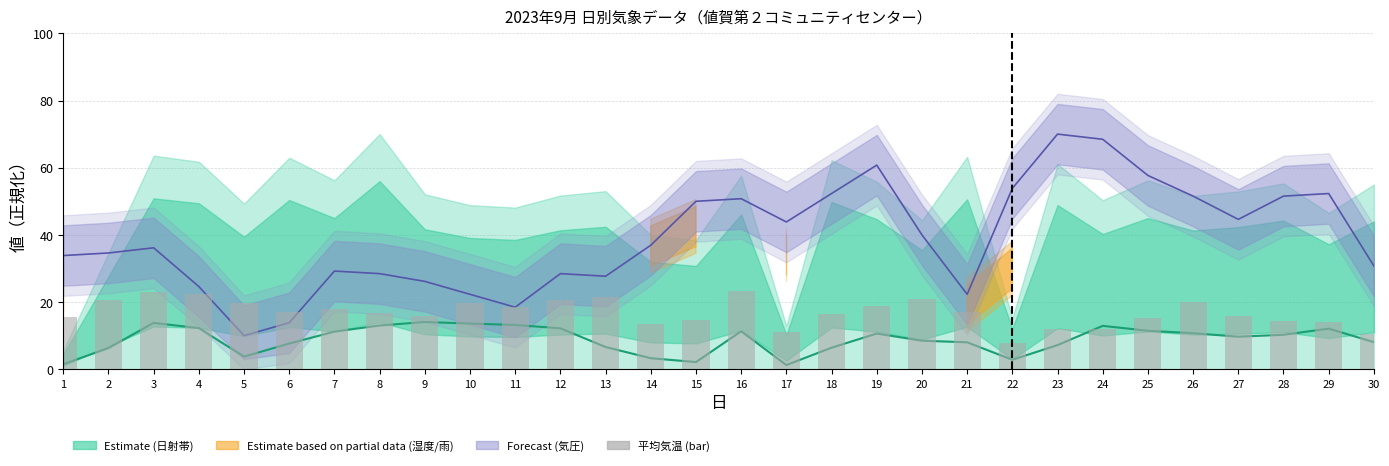

At which label does the data first exceed 17?

2